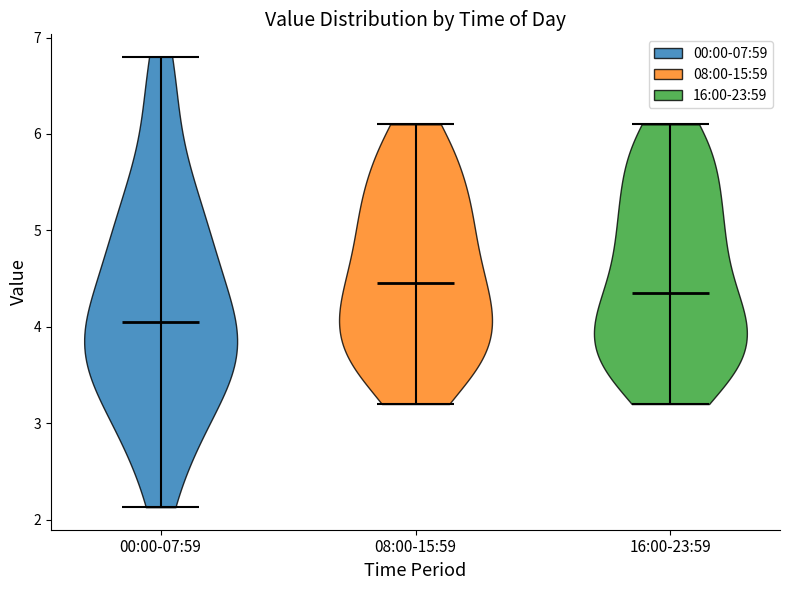

Reading left to right, read every violin against the y-axis: where its median line is, and the lowest and highest points it reaches. The values are not printed on the chart, so give them approximately, as read against the axis.

00:00-07:59: median line 4.1, lowest point 2.1, highest point 6.8
08:00-15:59: median line 4.5, lowest point 3.2, highest point 6.1
16:00-23:59: median line 4.4, lowest point 3.2, highest point 6.1